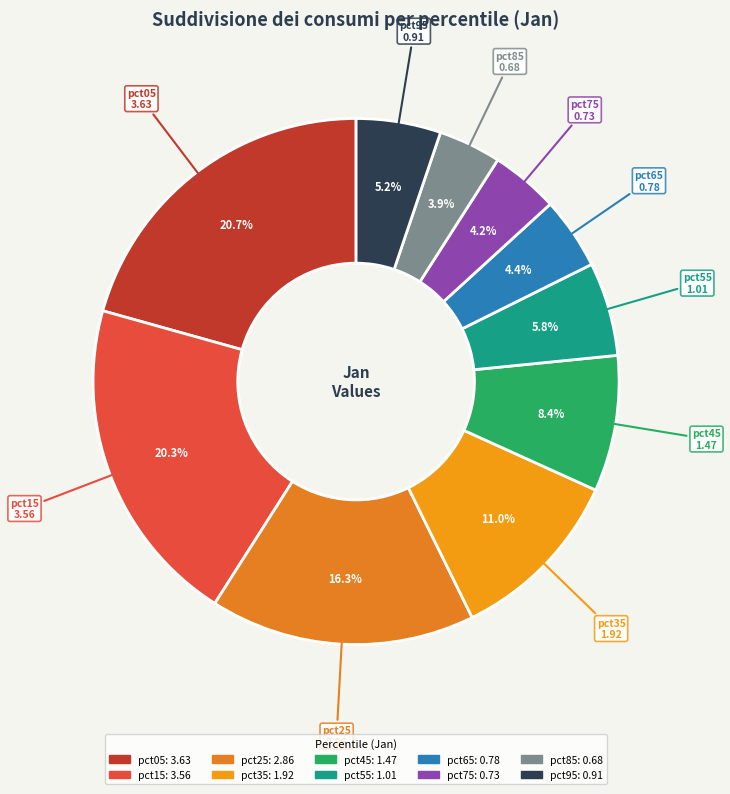

Which has a higher value, pct45 or pct35?

pct35